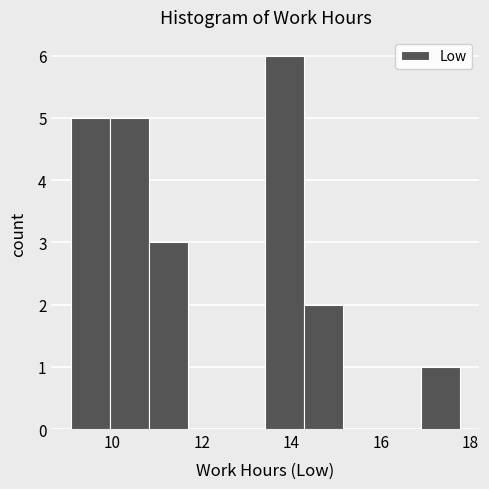

Over which range of the x-axis is the bar tallest?

13.4 to 14.2